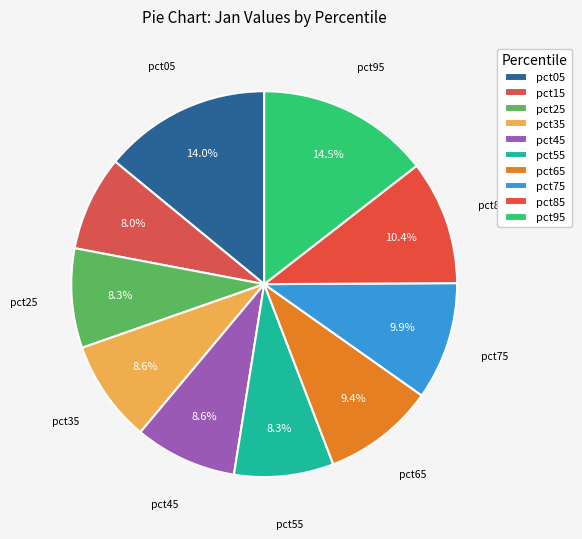

Rank the categories by value from highest to lowest.

pct95, pct05, pct85, pct75, pct65, pct45, pct35, pct25, pct55, pct15